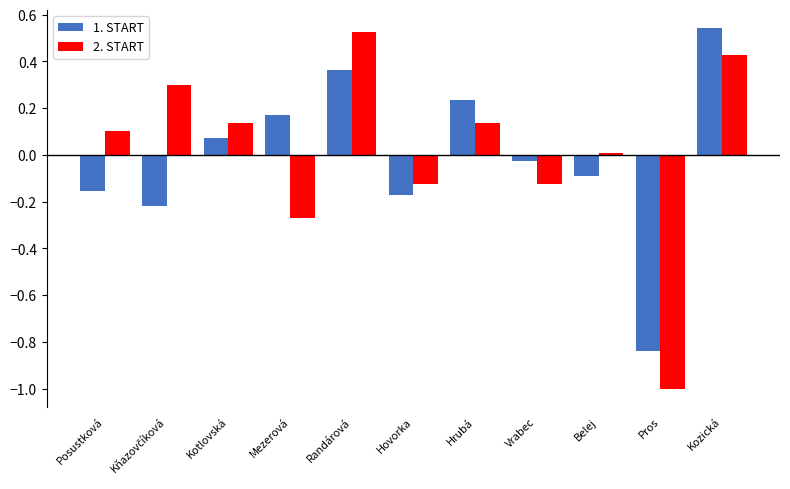

At Pros, list the series in order from smallest to largest.

2. START, 1. START